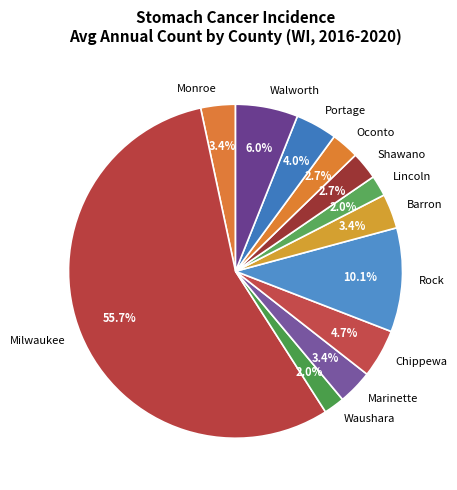

What portion of the pie excludes Marinette?

96.6%